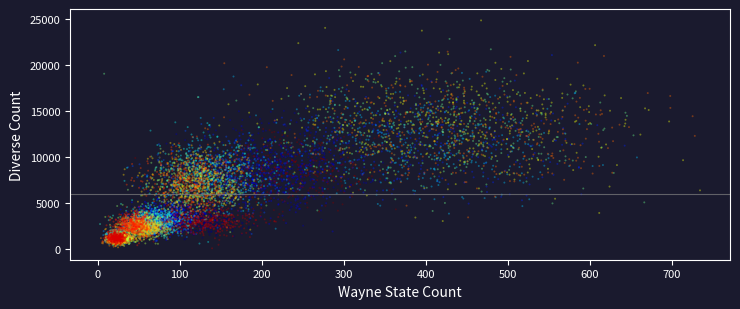

What is the range of X values (max minus min)?

650.3